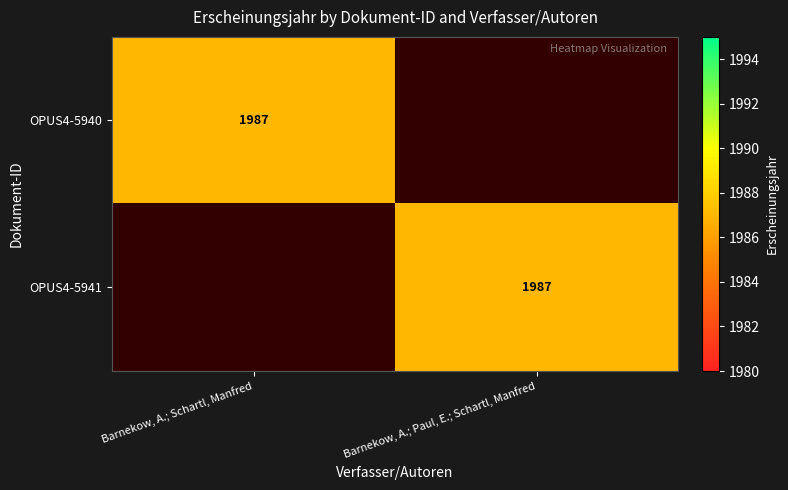

Between Barnekow, A.; Schartl, Manfred and Barnekow, A.; Paul, E.; Schartl, Manfred, which is larger?

Barnekow, A.; Schartl, Manfred